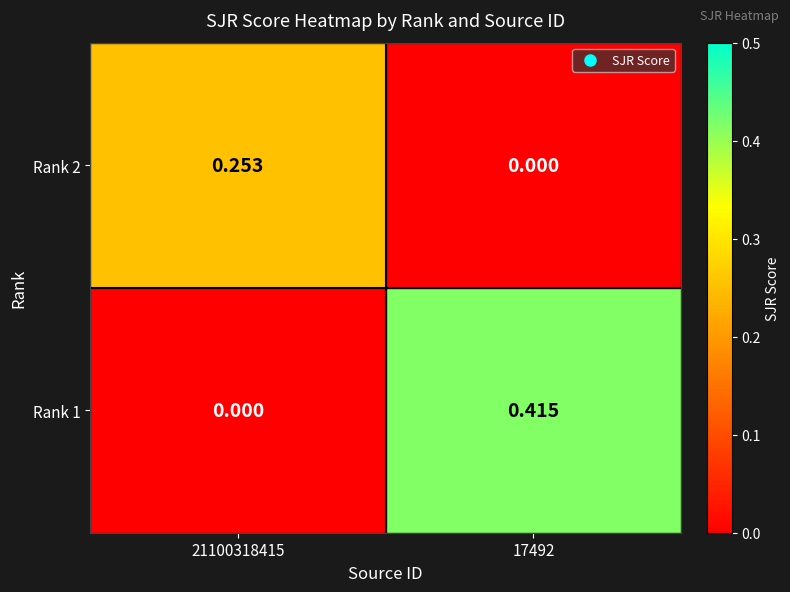

How many categories are shown in the chart?

2